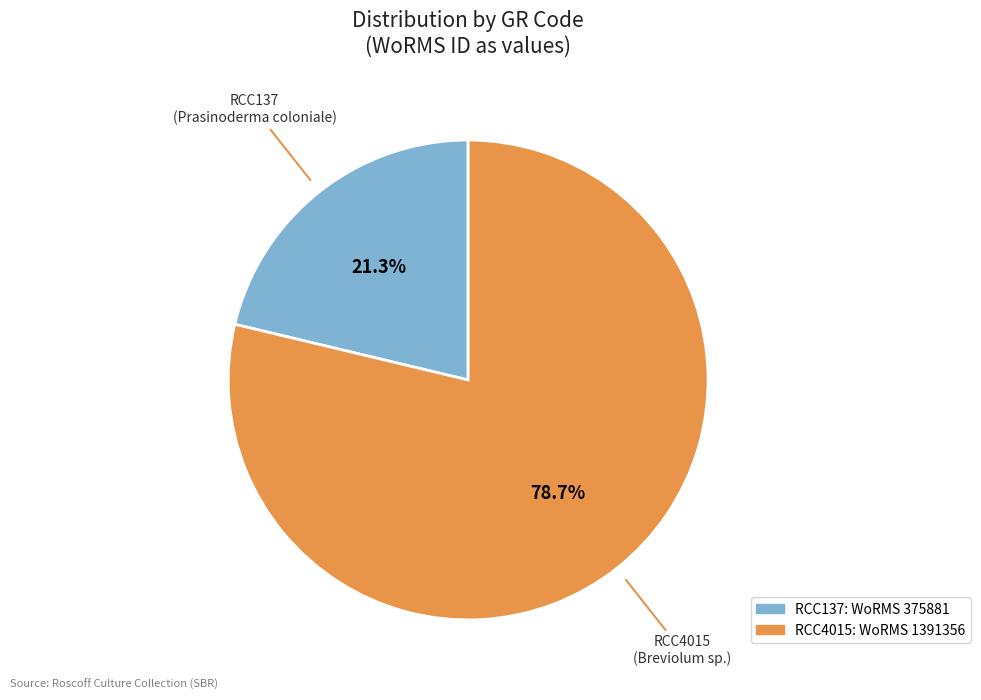

How many slices are in this pie chart?

2